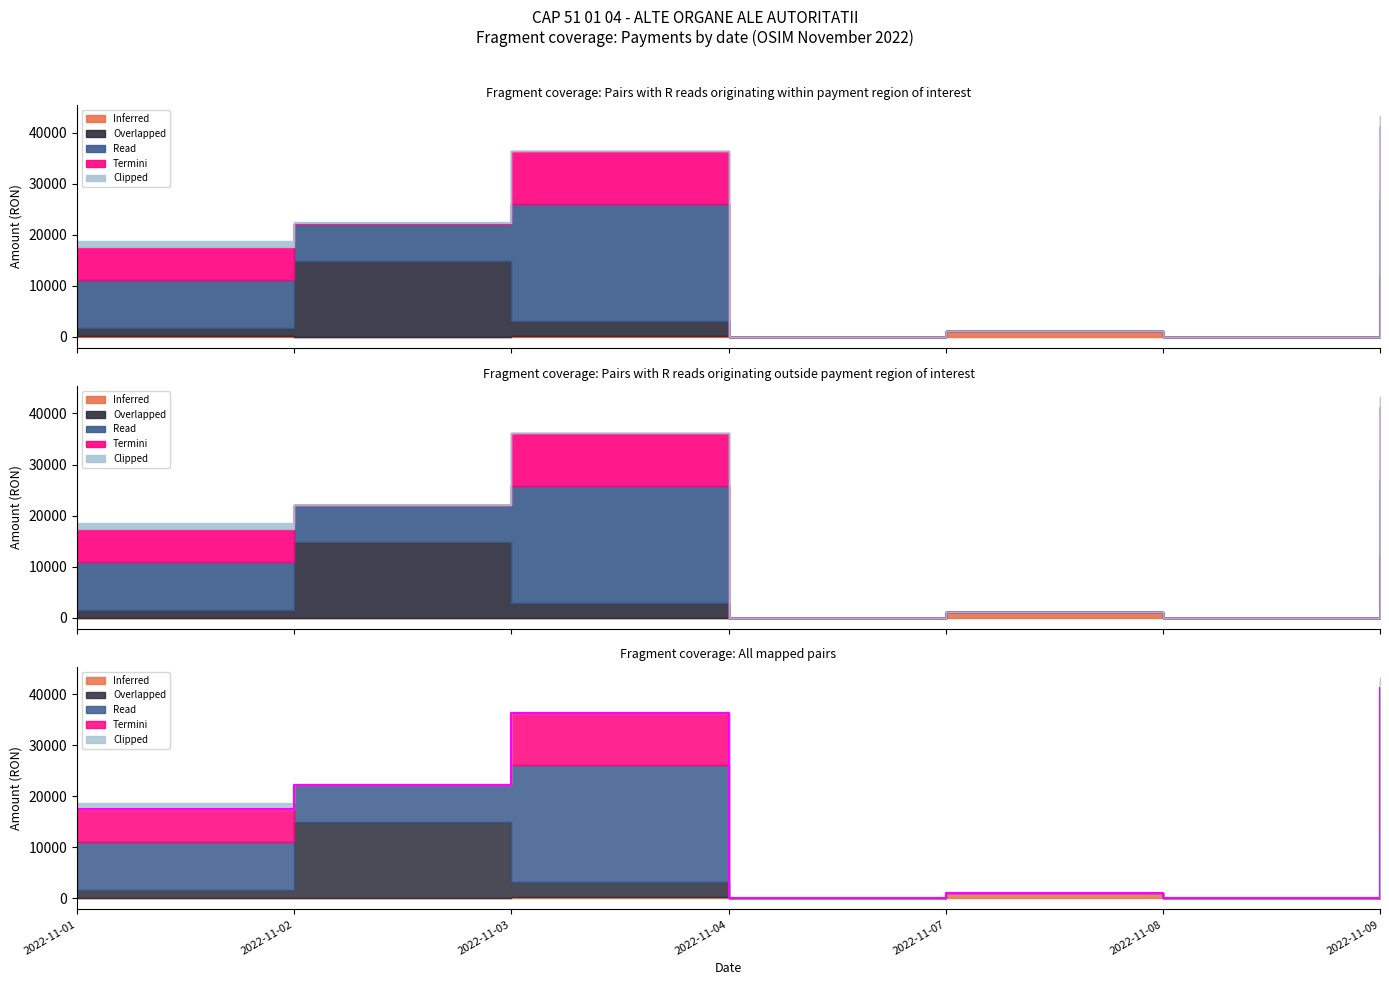

Which has a higher value, 2022-11-03 or 2022-11-07?

2022-11-07